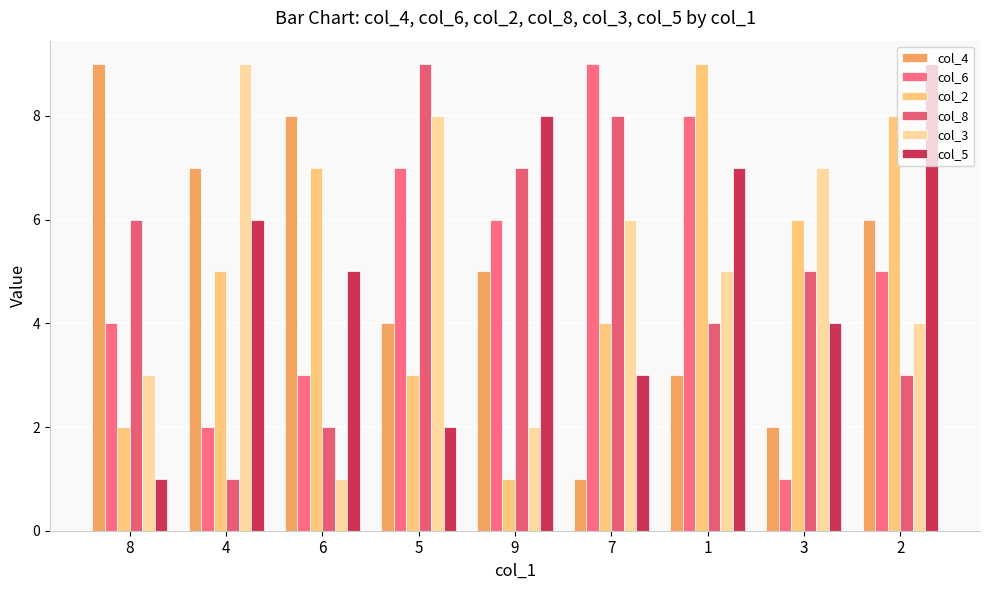

What is the total value across all series at 1?

36